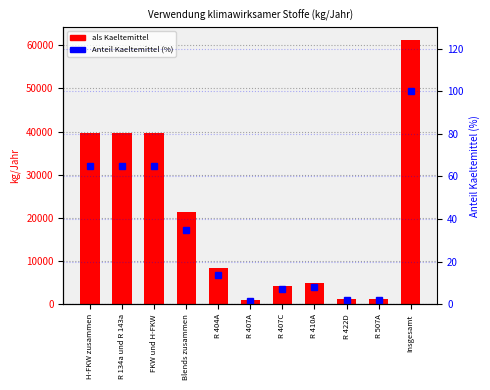

What is the sum of the Anteil Kaeltemittel (%) values at R 407A and R 134a und R 143a?

66.7